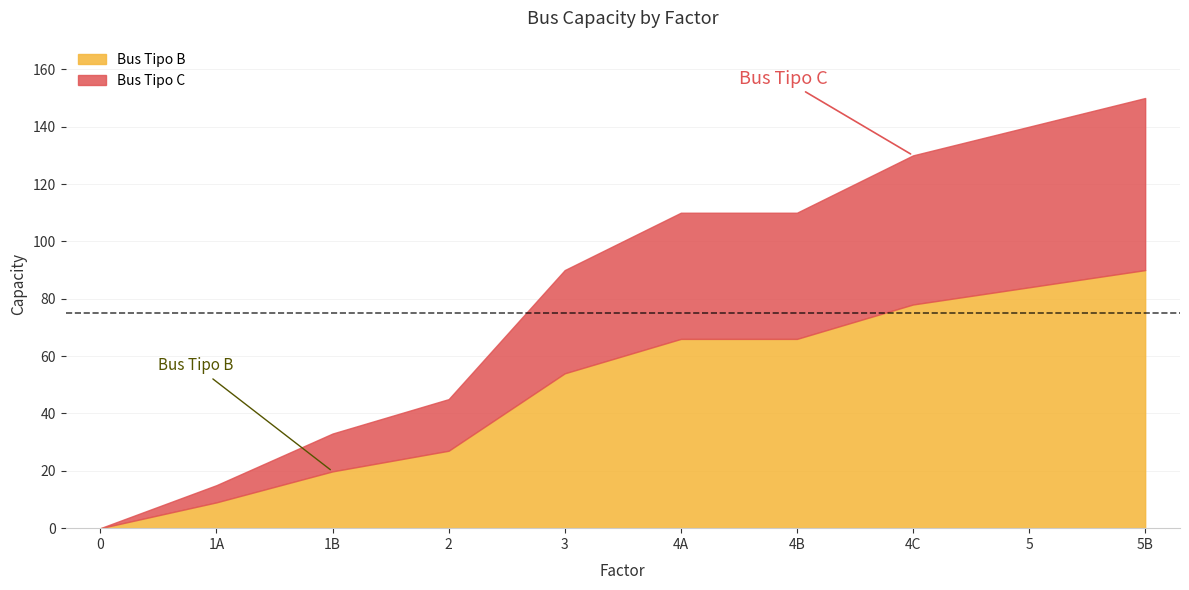

How many lines are shown in the chart?

2